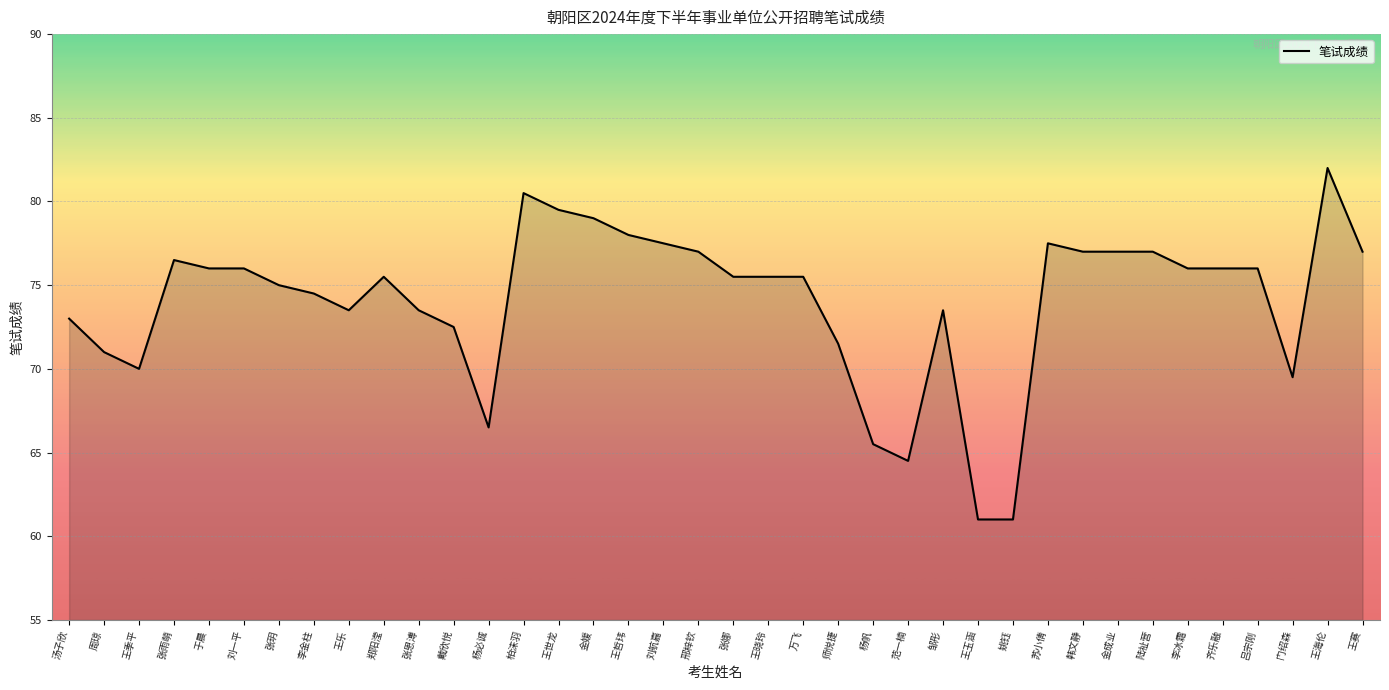

What is the change in value from 汤子欣 to 张娜?

+2.5